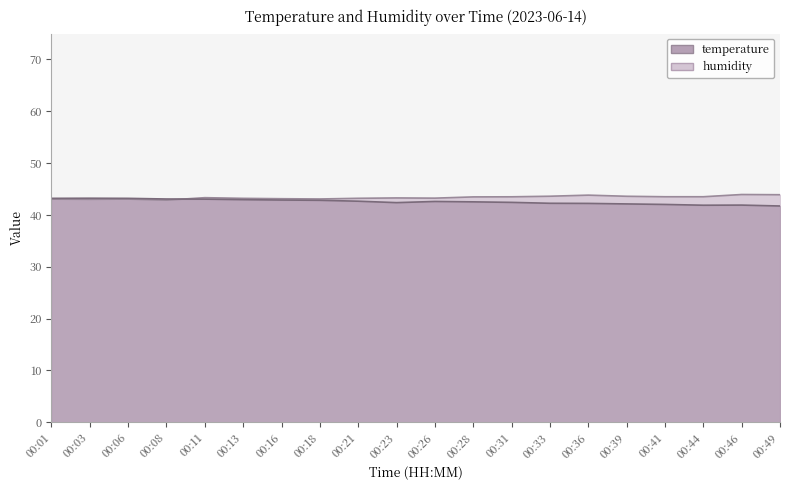

Rank the categories by humidity value from lowest to highest.

00:08, 00:03, 00:01, 00:06, 00:18, 00:16, 00:13, 00:21, 00:26, 00:23, 00:11, 00:28, 00:31, 00:41, 00:44, 00:39, 00:33, 00:36, 00:49, 00:46